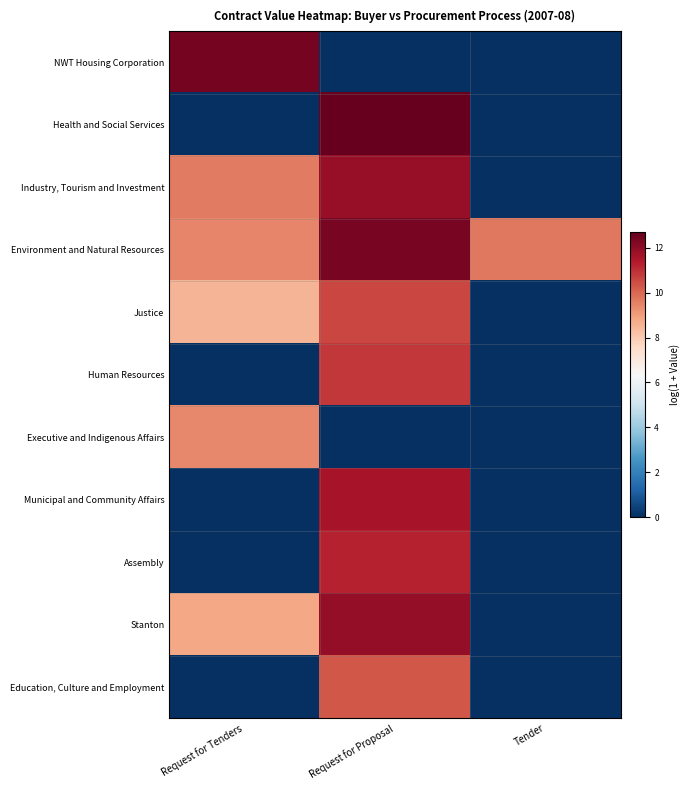

List the series in order of their peak value, lowest first.

Executive and Indigenous Affairs, Education, Culture and Employment, Justice, Human Resources, Assembly, Municipal and Community Affairs, Industry, Tourism and Investment, Stanton, Environment and Natural Resources, NWT Housing Corporation, Health and Social Services